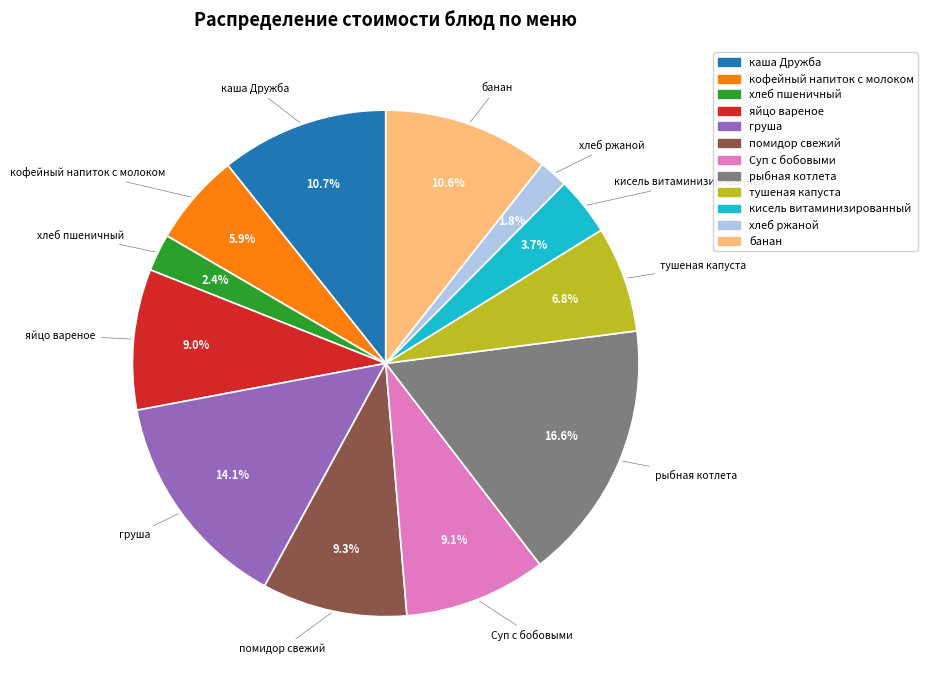

To the nearest percent, what percentage of the pie is рыбная котлета?

17%